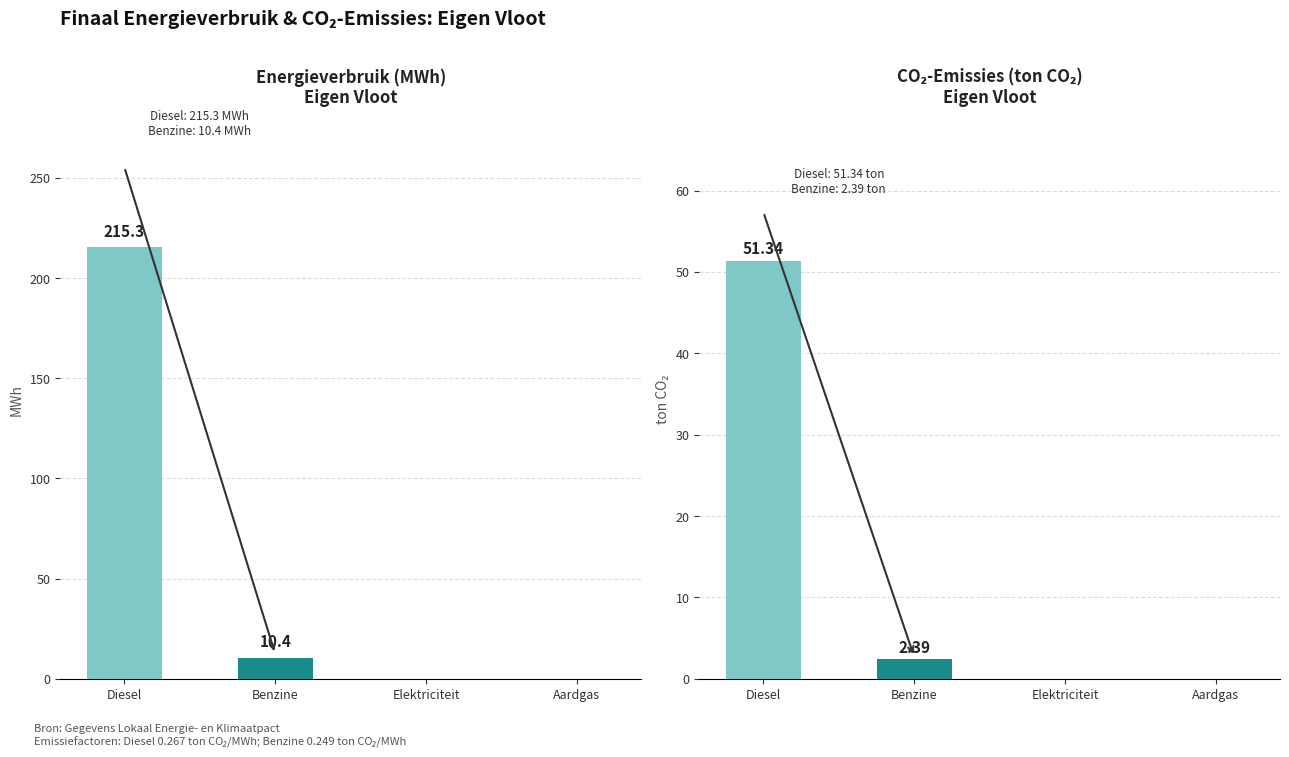

What is the difference between the maximum and second lowest values in the Energieverbruik (MWh) series?

215.3